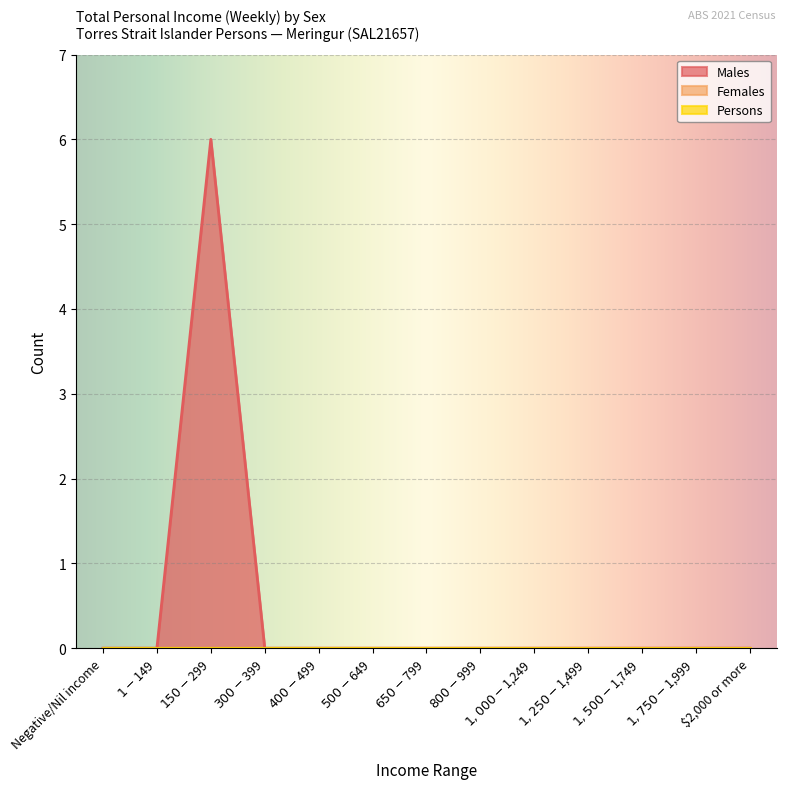

True or false: Males has more than 0 interior local peaks.

True